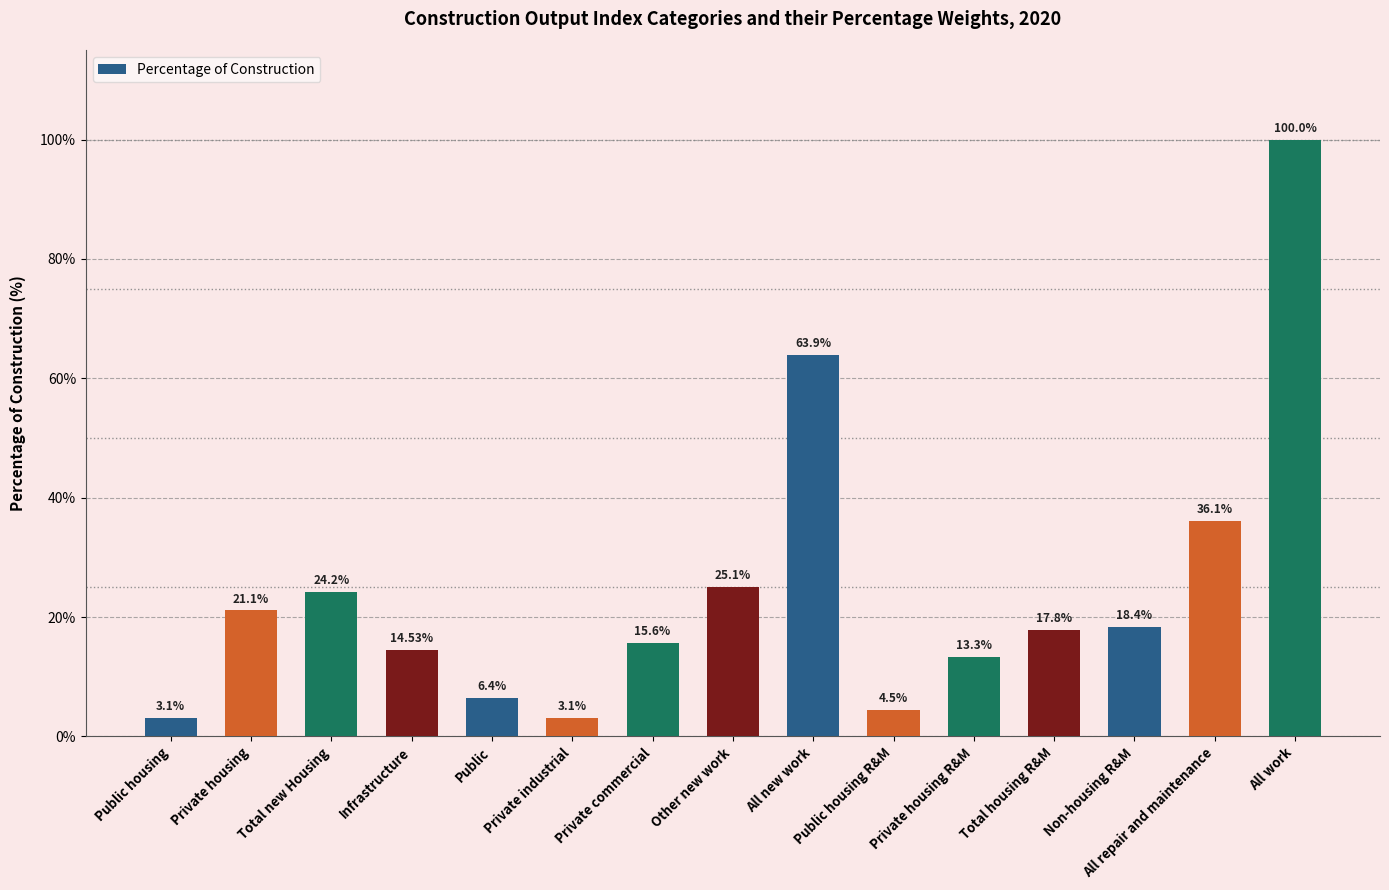

Count the number of categories in the chart.

15